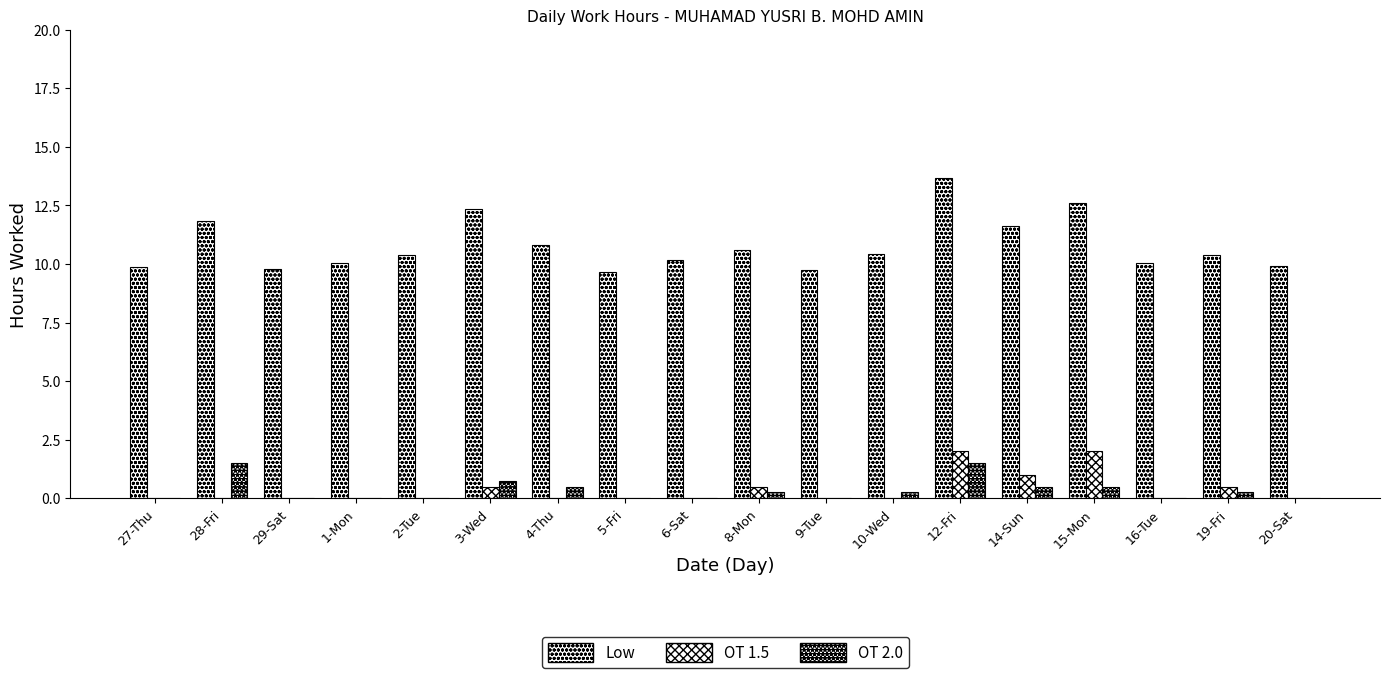

At which label does OT 2.0 reach its minimum?

27-Thu